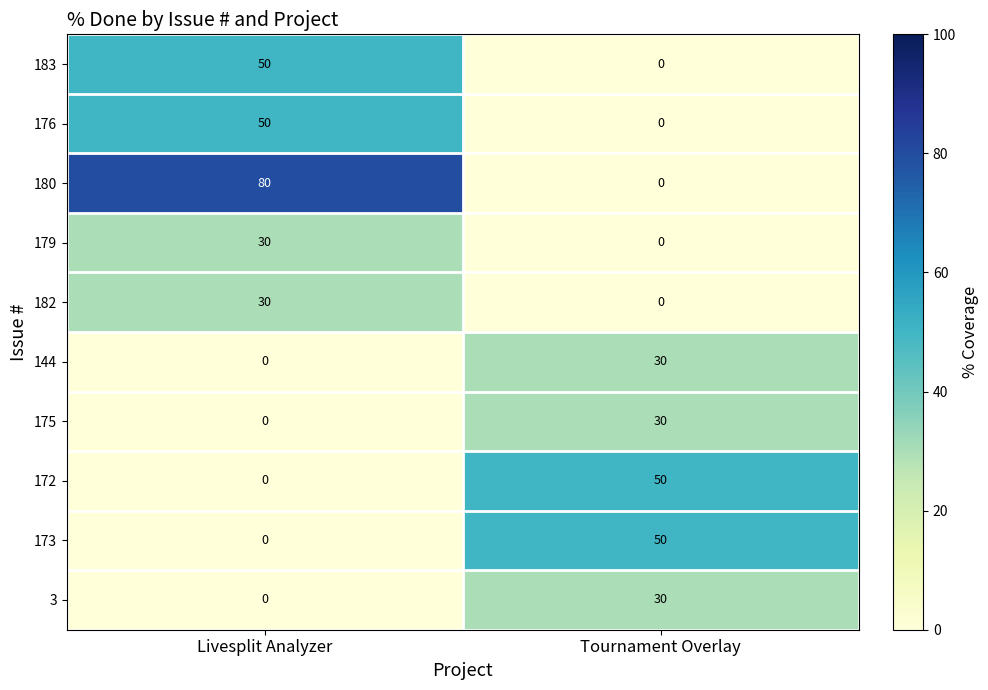

What is the total value across all series at Livesplit Analyzer?

240